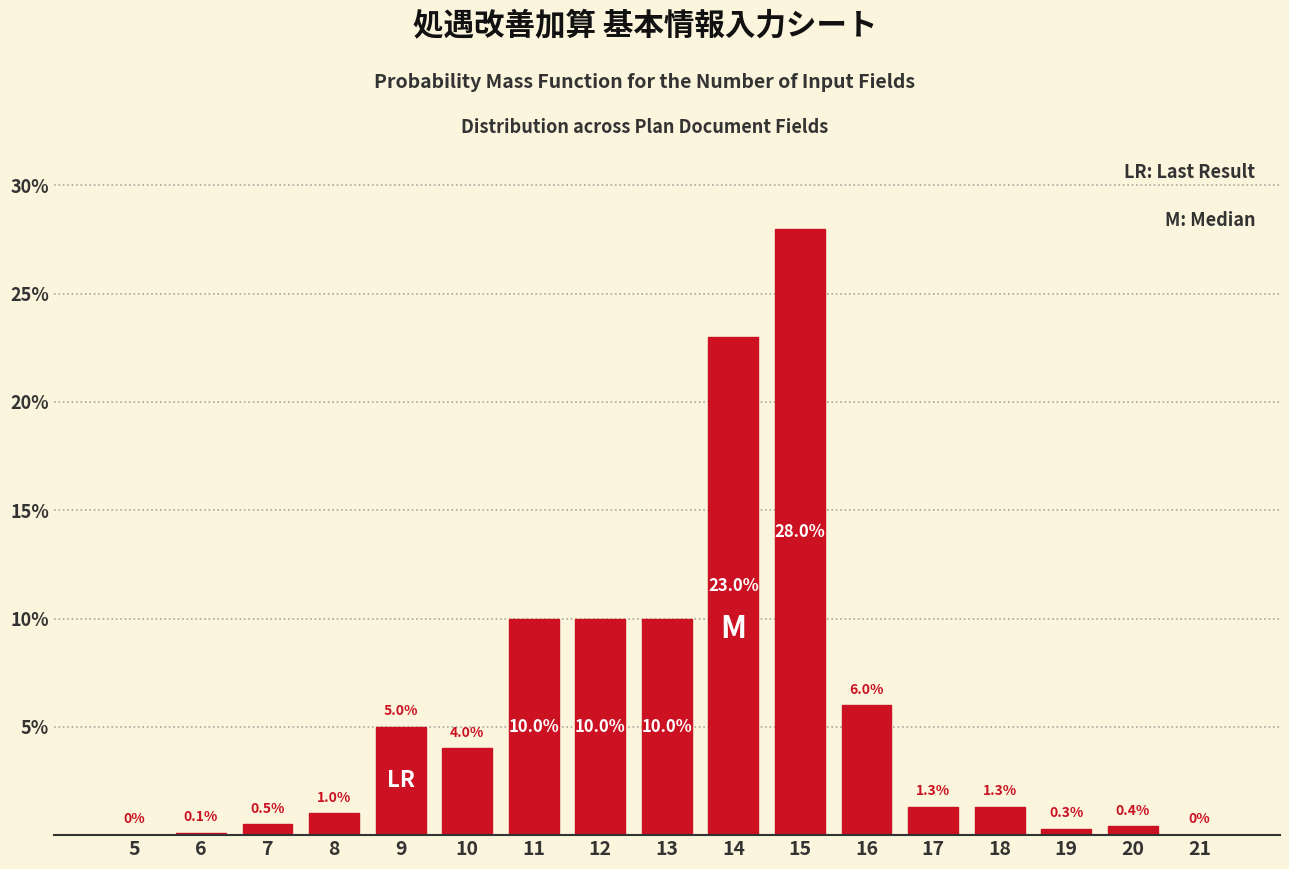

Reading left to right, extract all data points from this chart.

5=0.0	6=0.1	7=0.5	8=1.0	9=5.0	10=4.0	11=10.0	12=10.0	13=10.0	14=23.0	15=28.0	16=6.0	17=1.3	18=1.3	19=0.3	20=0.4	21=0.0